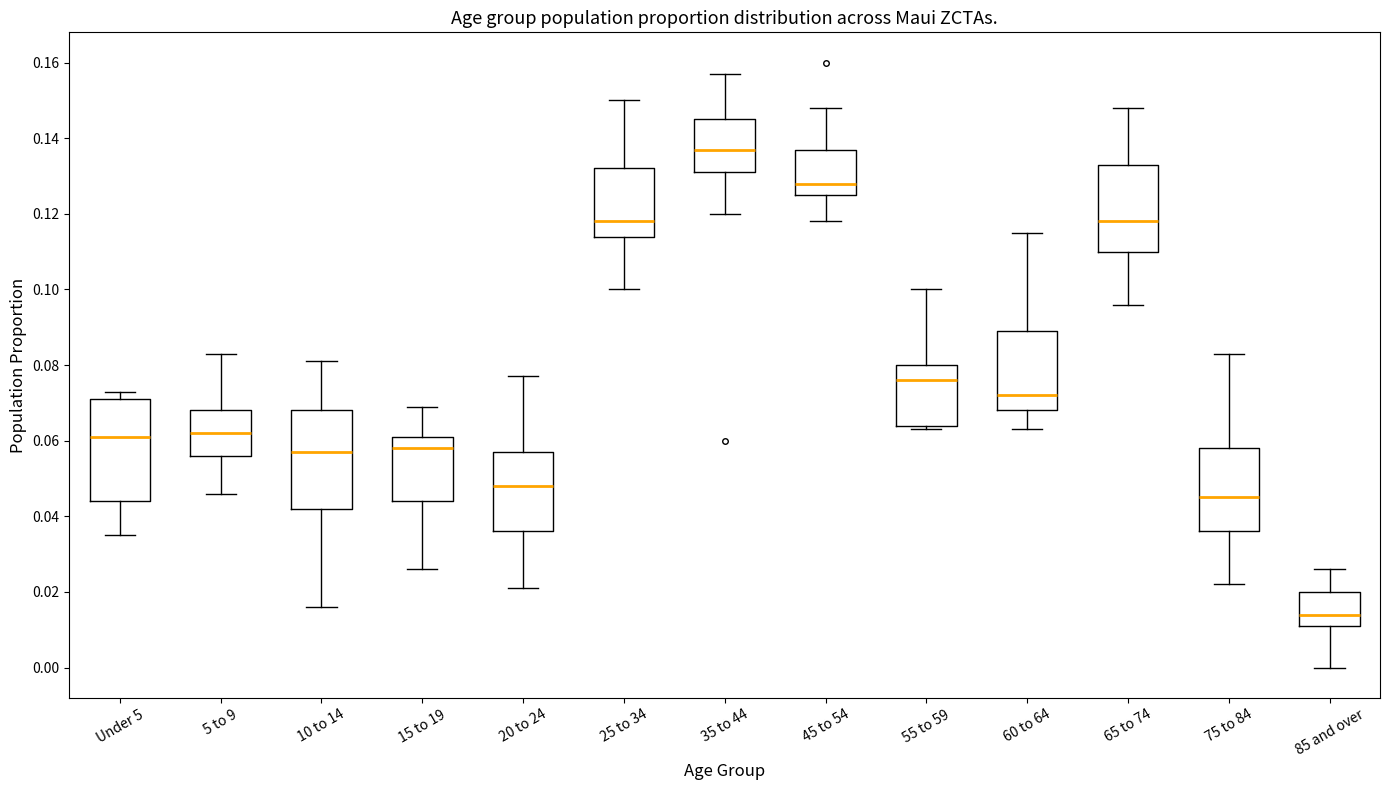

Where does the upper whisker of the box for 55 to 59 end on the y-axis? The values are not printed on the chart, so give them approximately, as read against the axis.

0.100